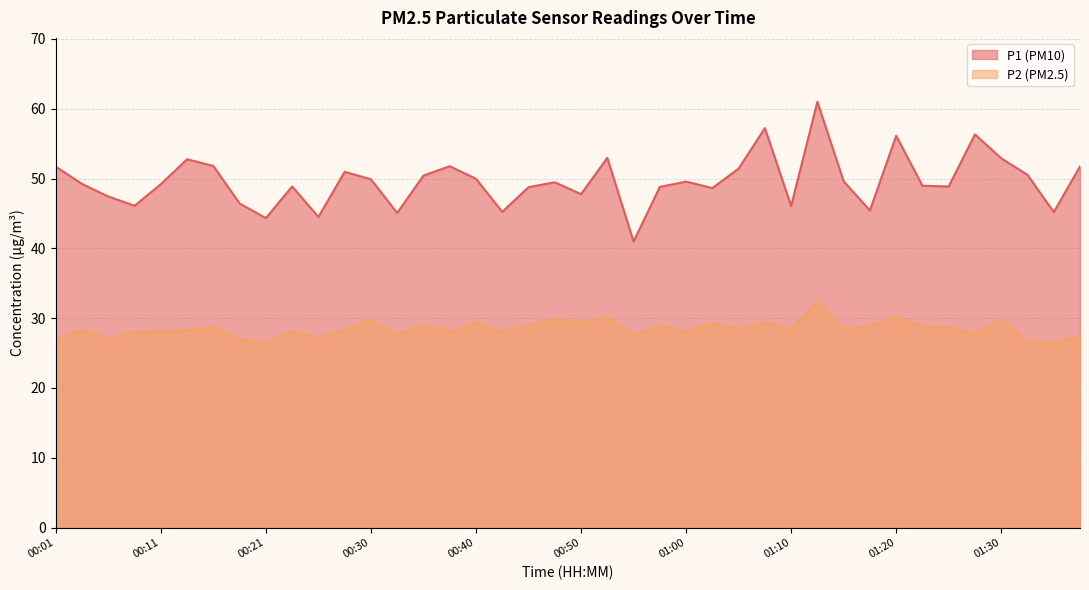

What position from the right is 00:43?

23